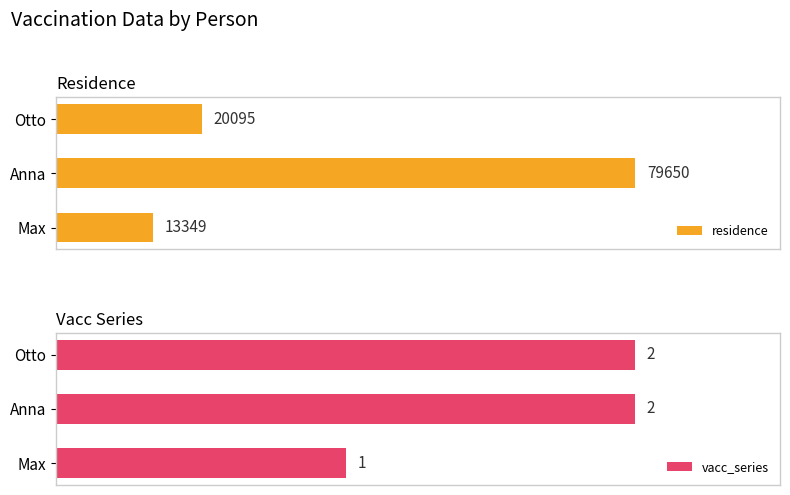

At which label does residence reach its peak?

Anna